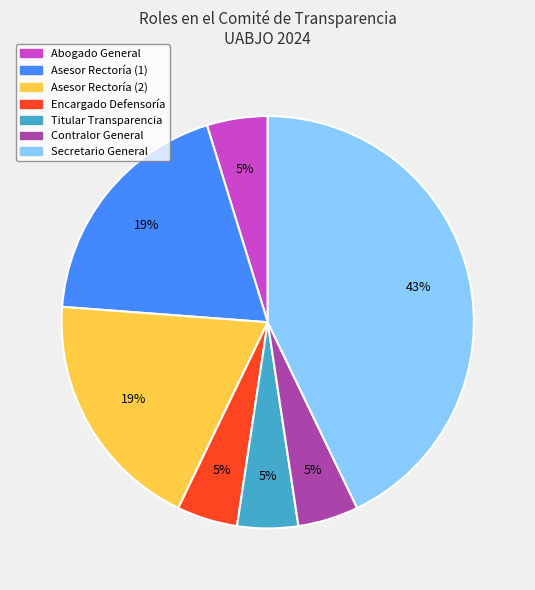

Is the sum of Encargado Defensoría and Contralor General greater than half?

No